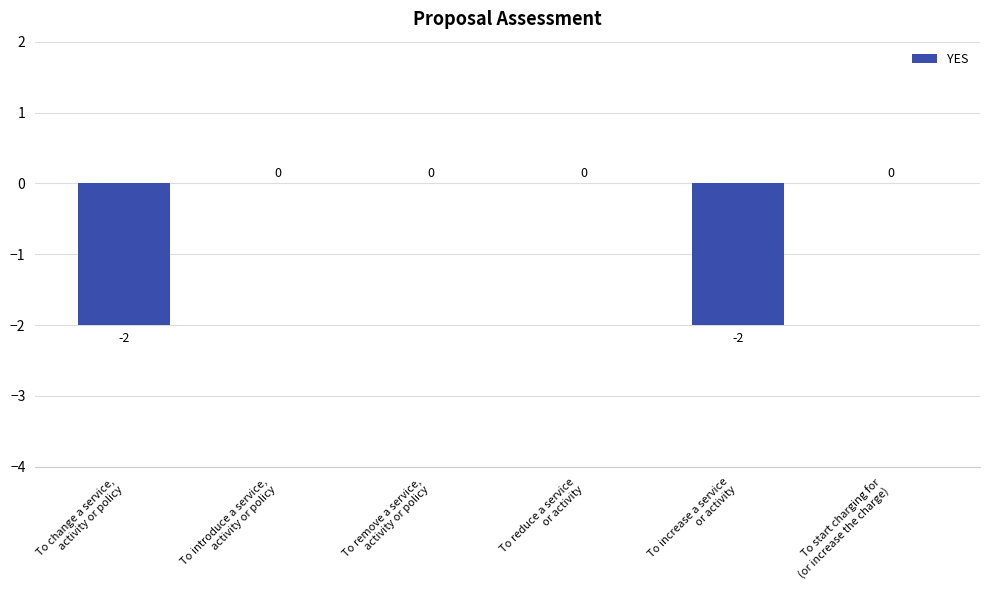

Is it true that the value at To remove a service,
activity or policy is 1?

False